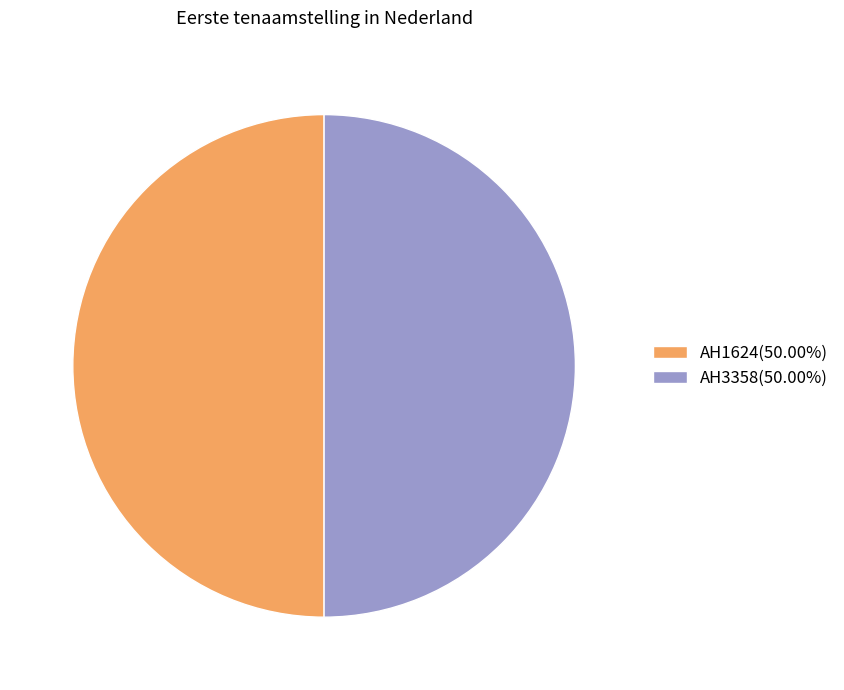

Do AH3358(50.00%) and AH1624(50.00%) together represent more than half of the pie?

Yes